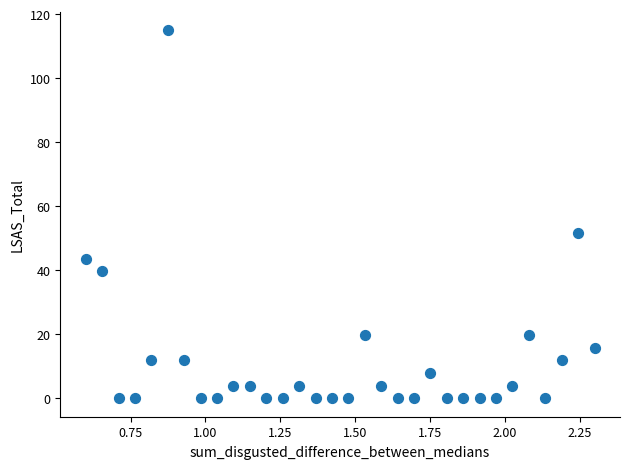

What is the range of X values (max minus min)?

1.7